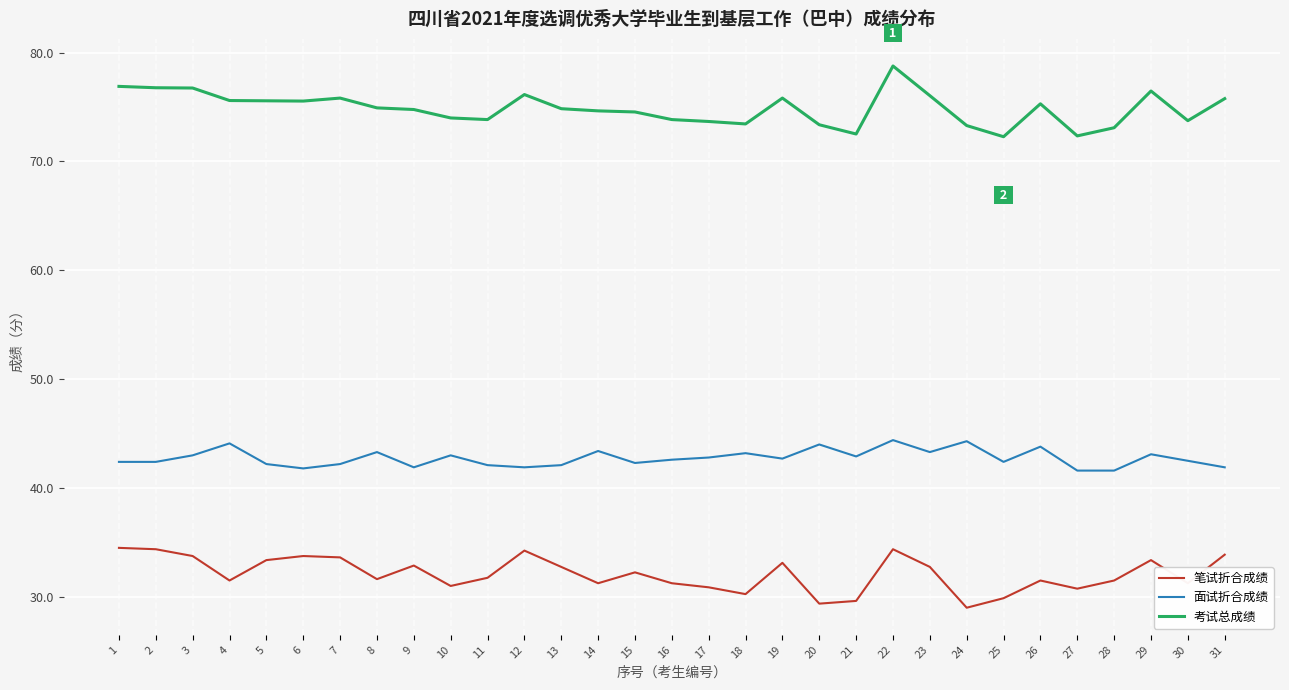

What is the smallest value displayed?

29.0